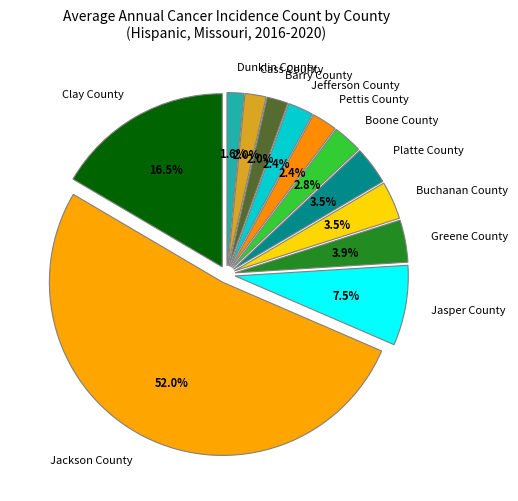

What is the largest slice in the pie chart?

Jackson County